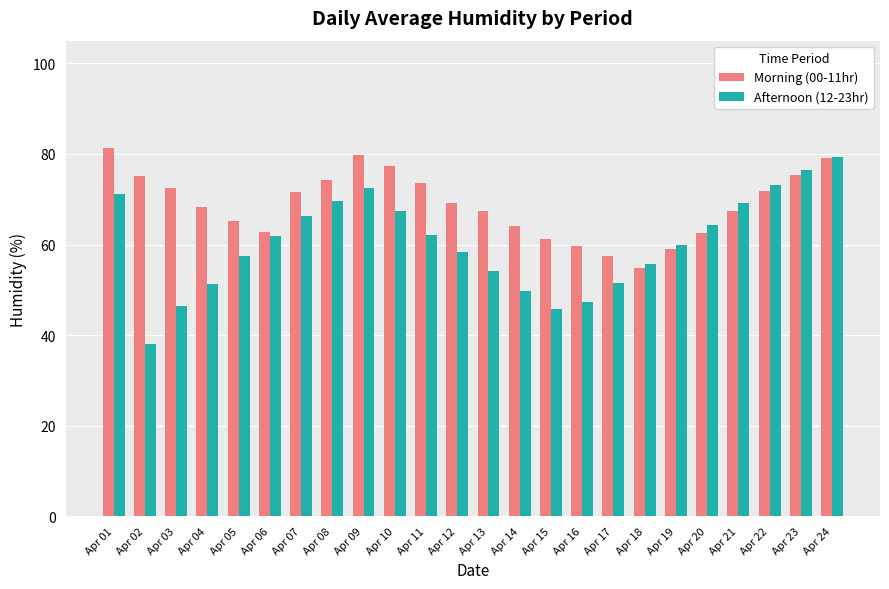

Count the number of data series in this chart.

2